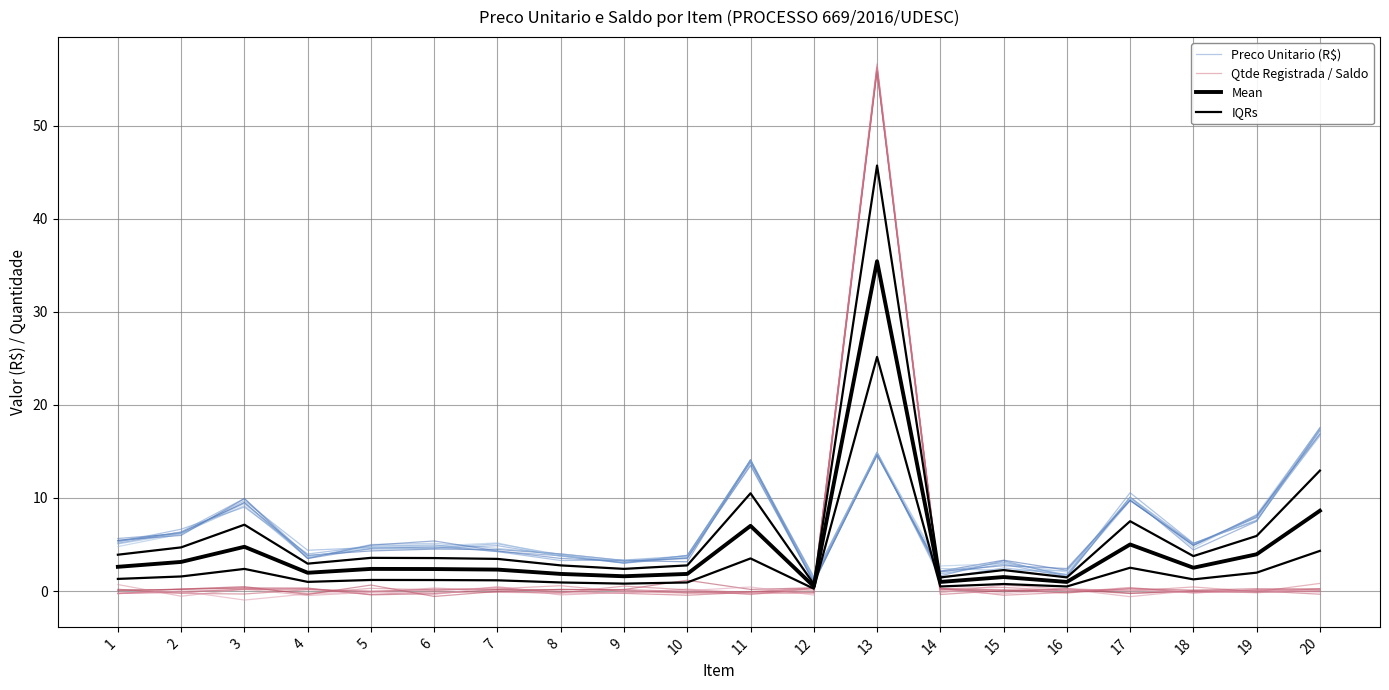

Rank the series by their maximum value, from lowest to highest.

Preco Unitario (R$), Mean, IQRs, Qtde Registrada / Saldo